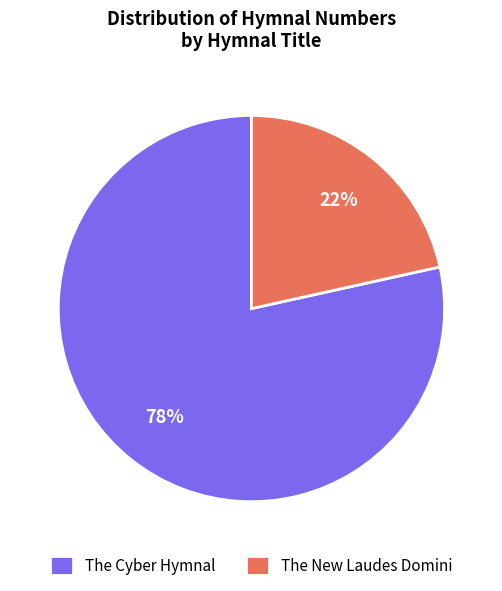

To the nearest percent, what percentage of the pie is The Cyber Hymnal?

78%